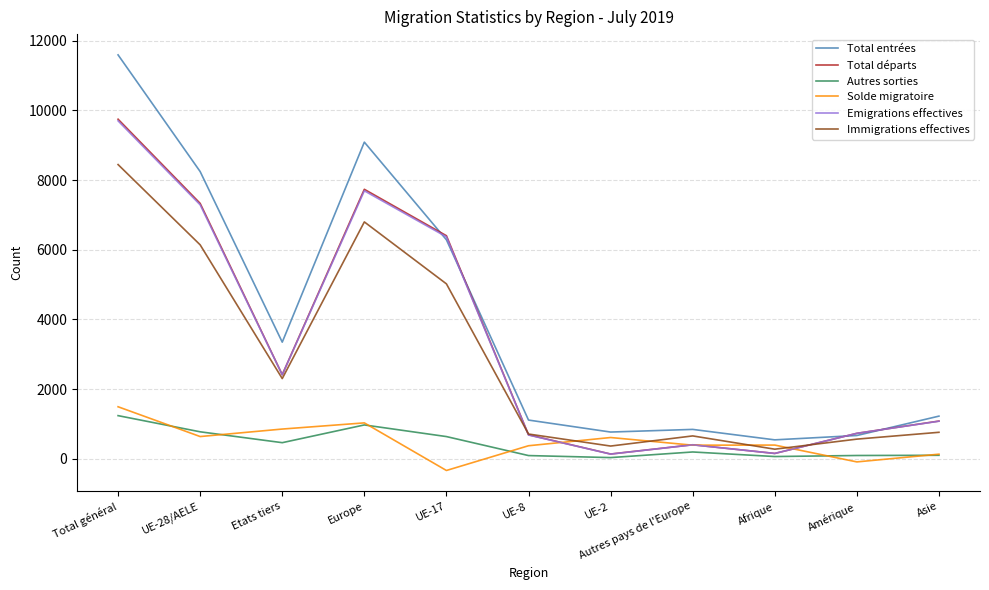

How many series are shown in this chart?

6